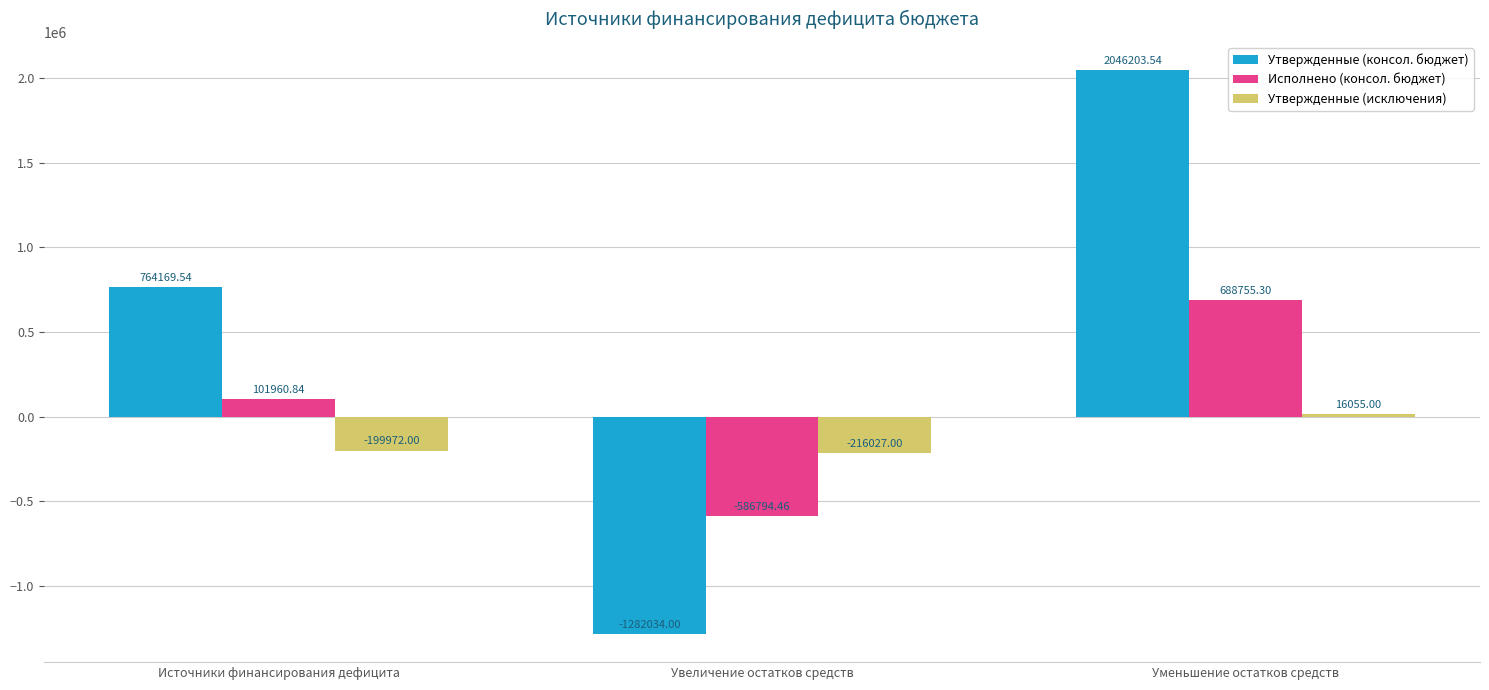

Reading left to right, extract all data points from this chart.

Утвержденные (консол. бюджет): 764169.5	-1282034.0	2046203.5
Исполнено (консол. бюджет): 101960.8	-586794.5	688755.3
Утвержденные (исключения): -199972.0	-216027.0	16055.0